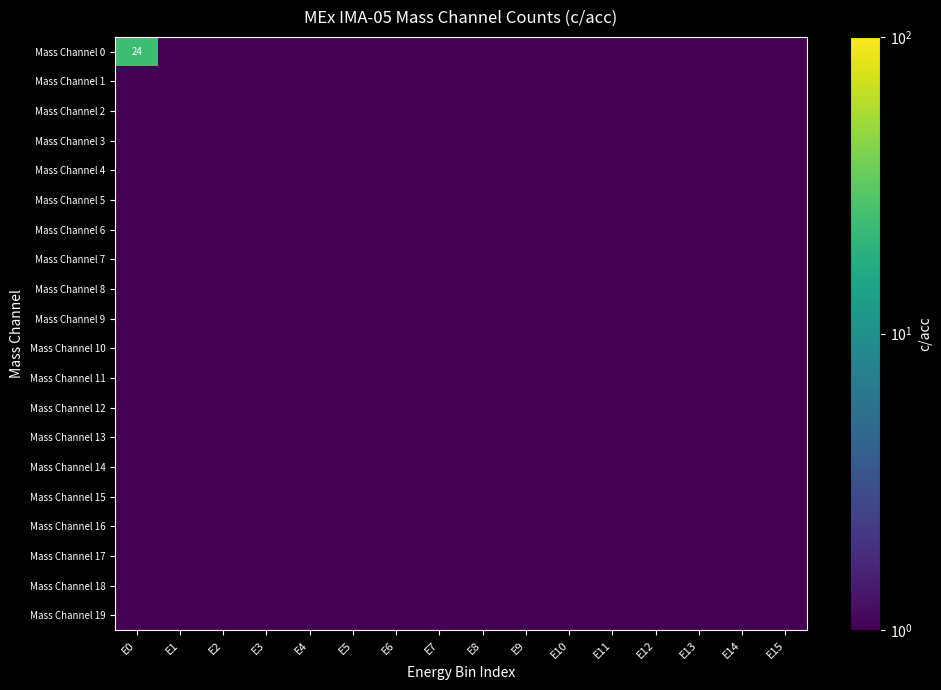

Between E6 and E8, which series saw the biggest shift?

Mass Channel 0